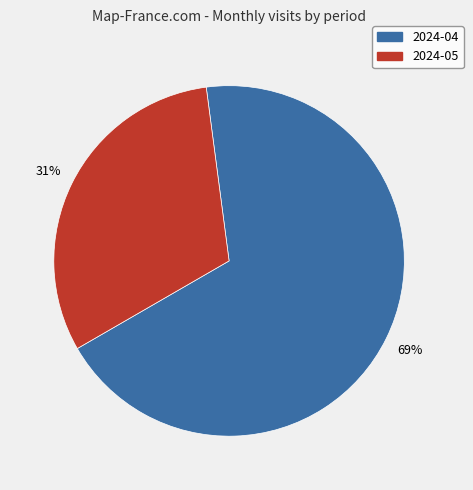

Combined, do 2024-04 and 2024-05 account for over 50%?

Yes